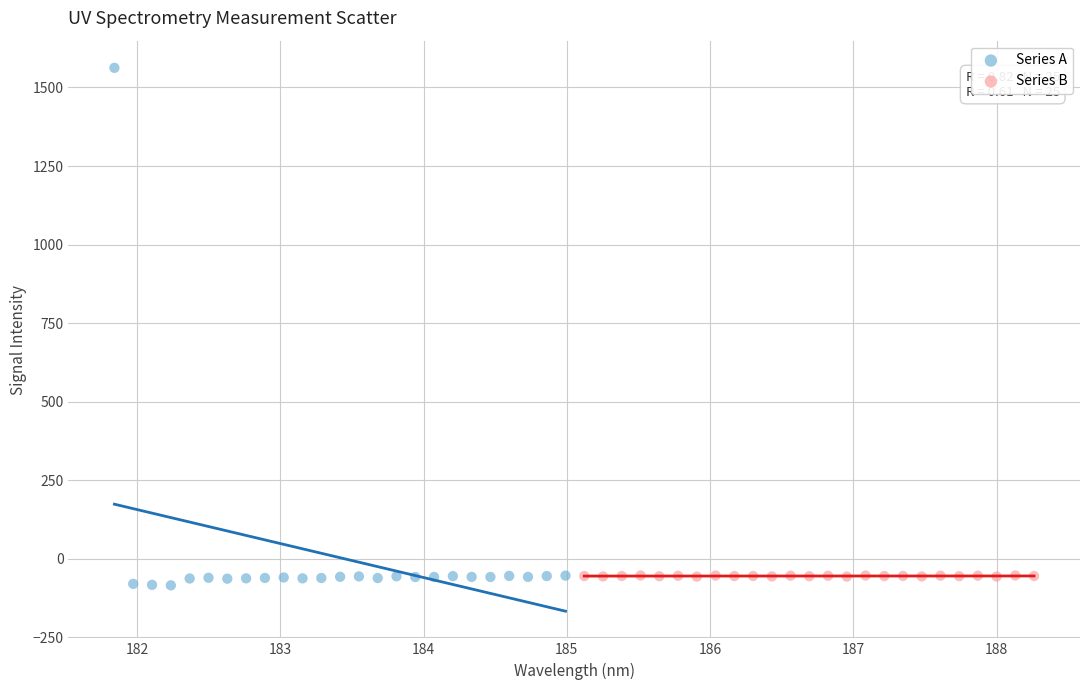

Which series reaches the maximum Y coordinate?

Series A